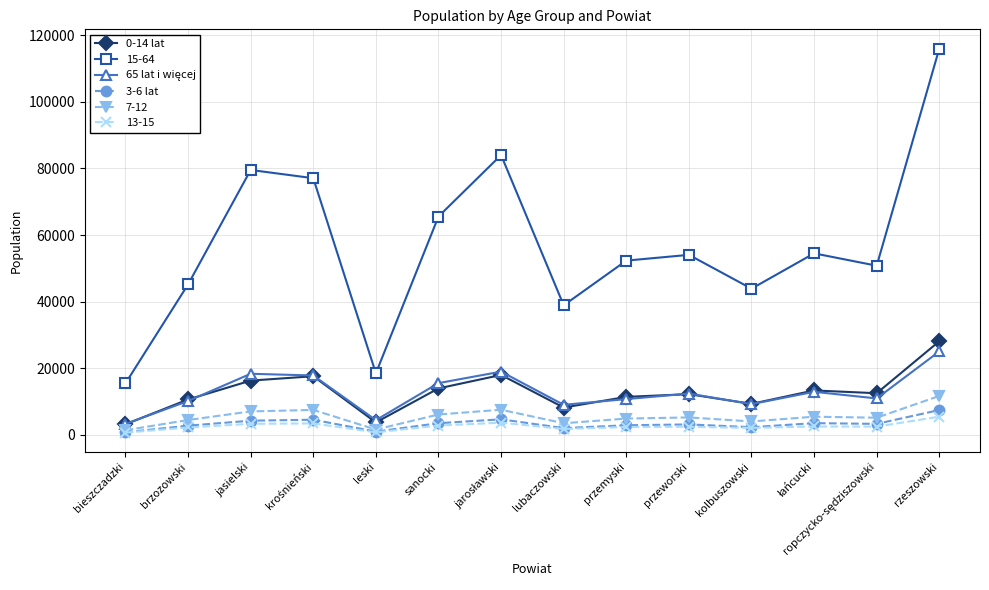

Which series has the largest range (max minus min)?

15-64